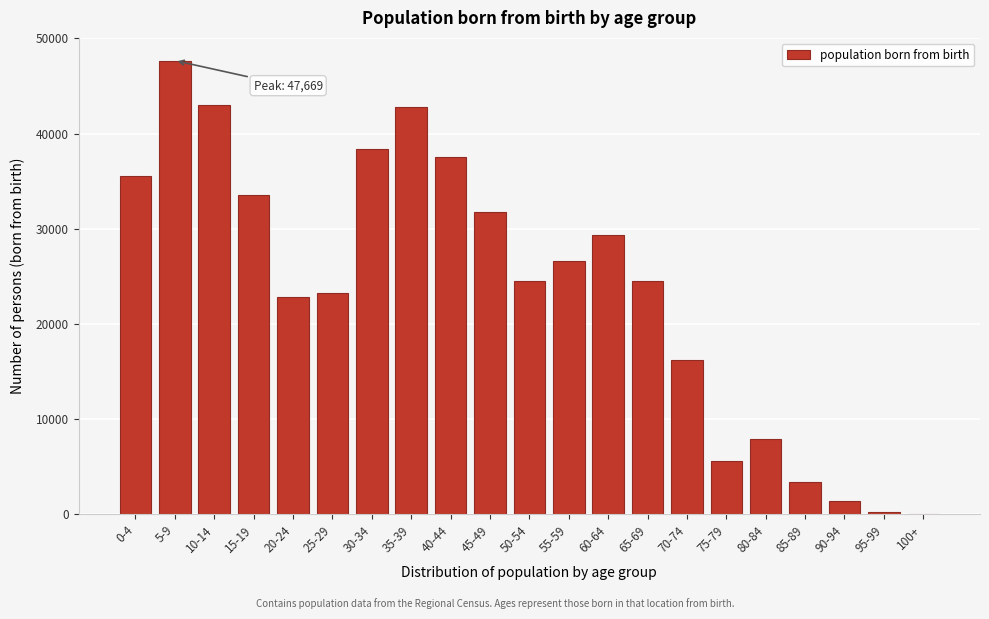

What is the maximum value shown in the chart?

47669